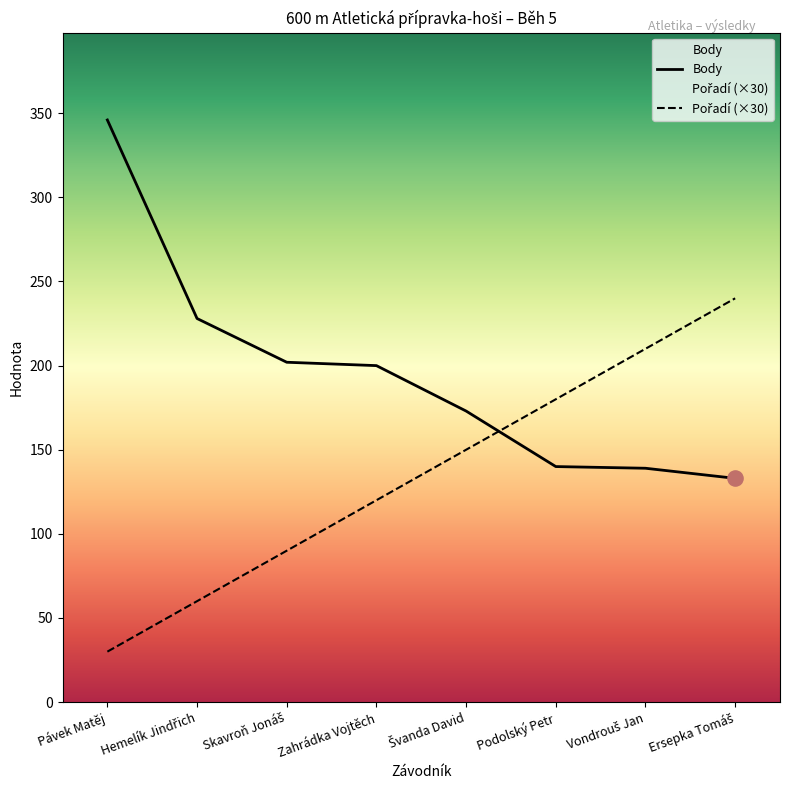

Which series has the largest total across all categories?

Body